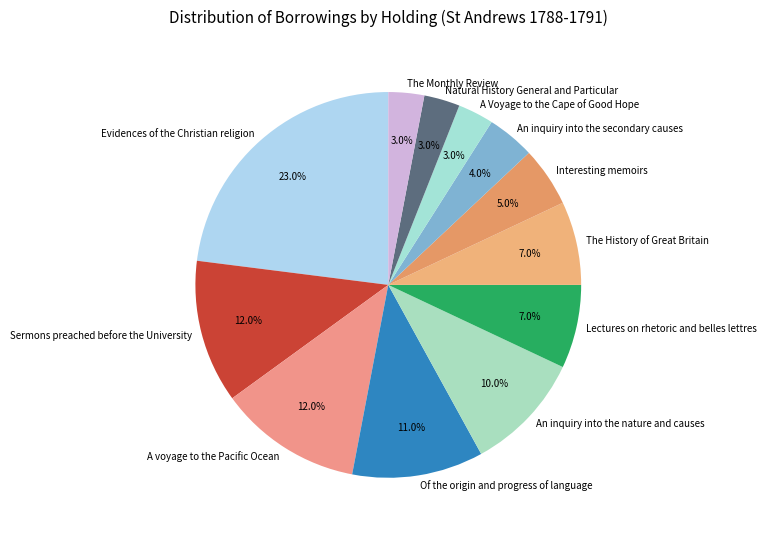

What is the ratio of the value at Evidences of the Christian religion to the value at Interesting memoirs?

4.6